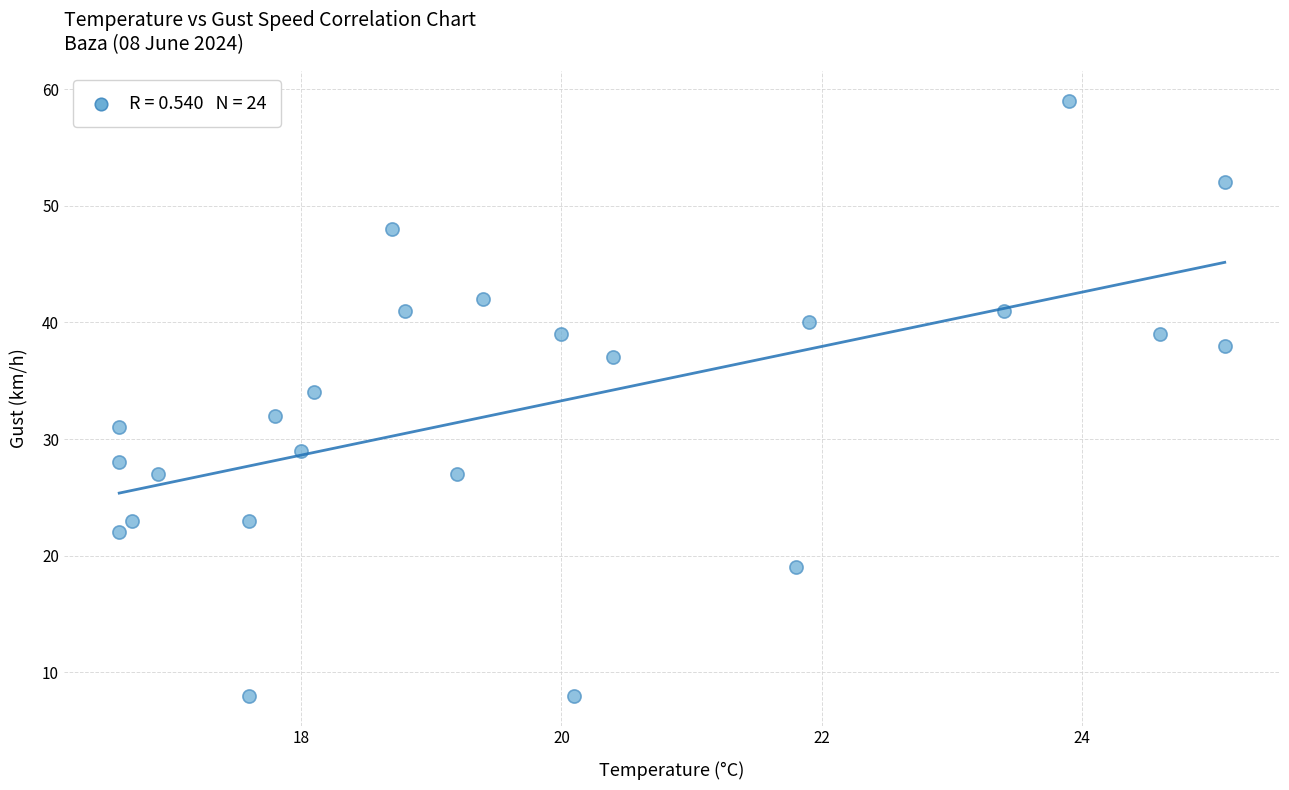

What is the range of Y values (max minus min)?

51